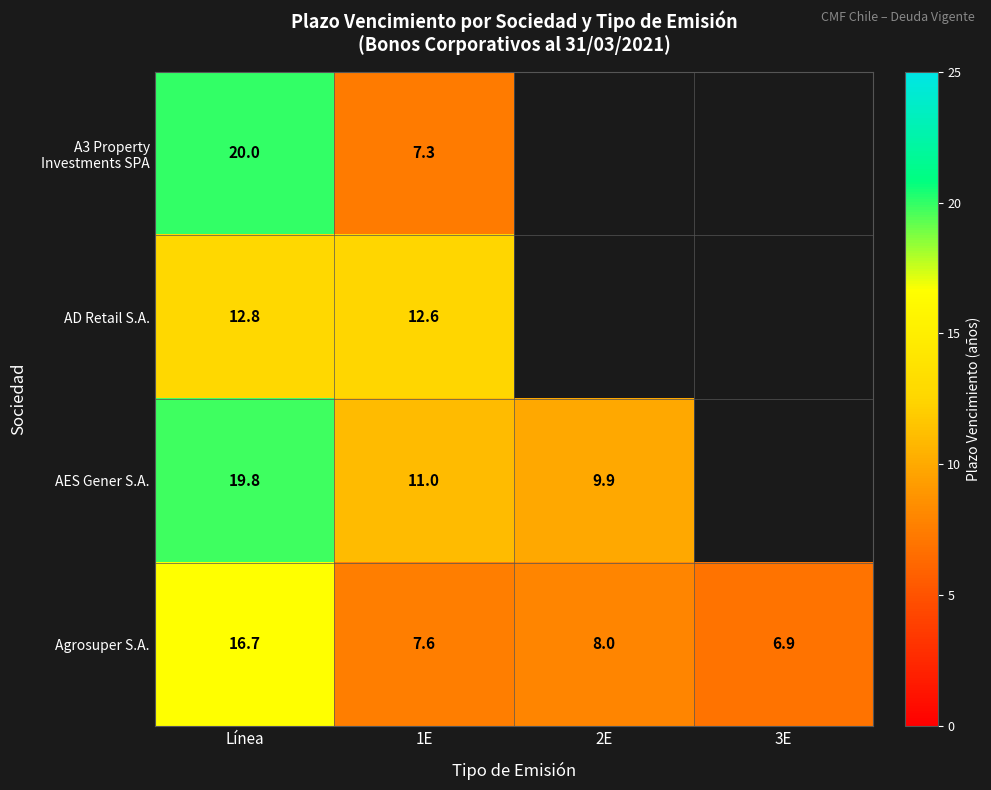

Count the number of categories in the chart.

4